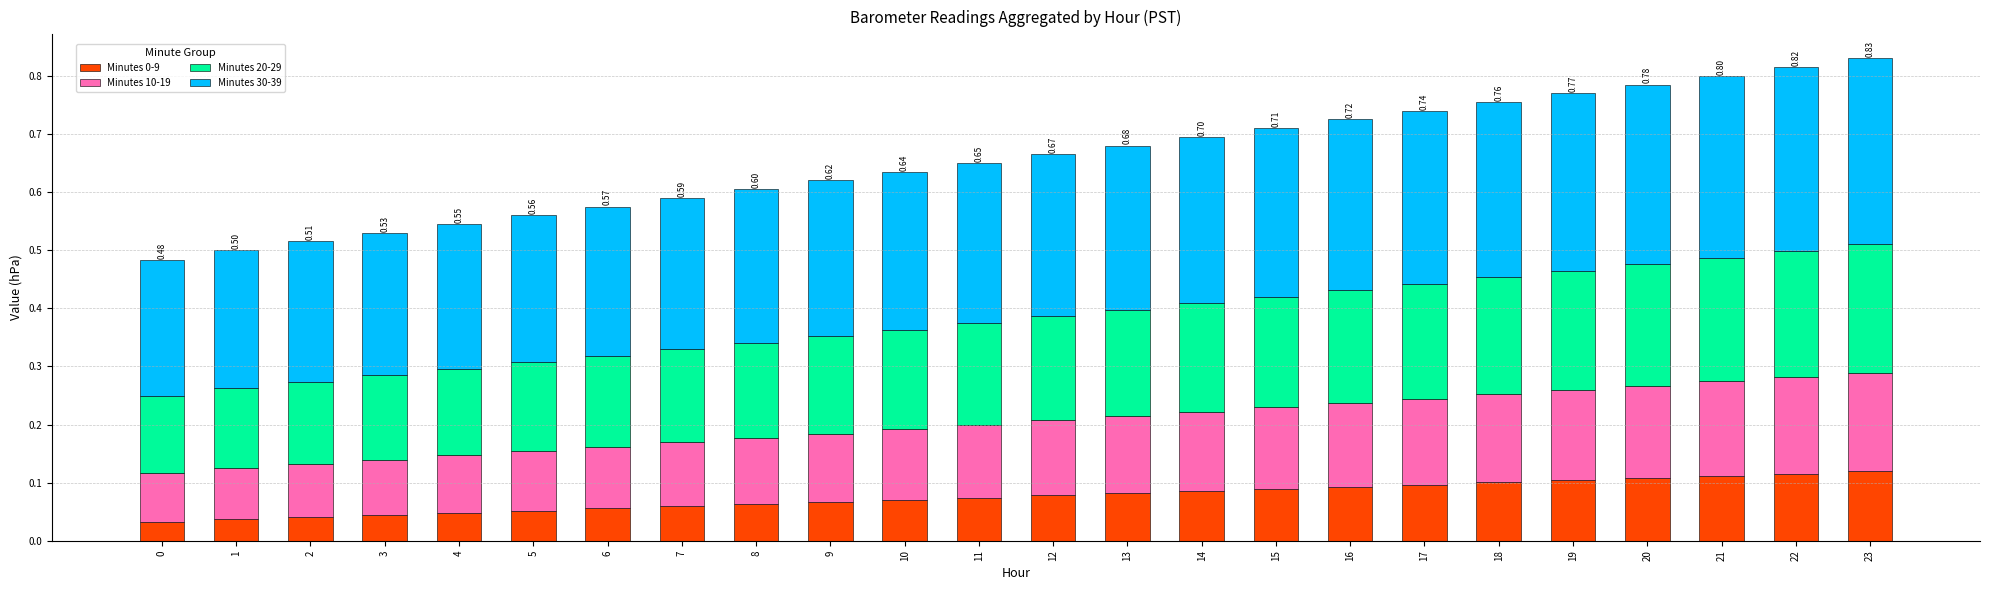

Does the chart contain any negative values?

No